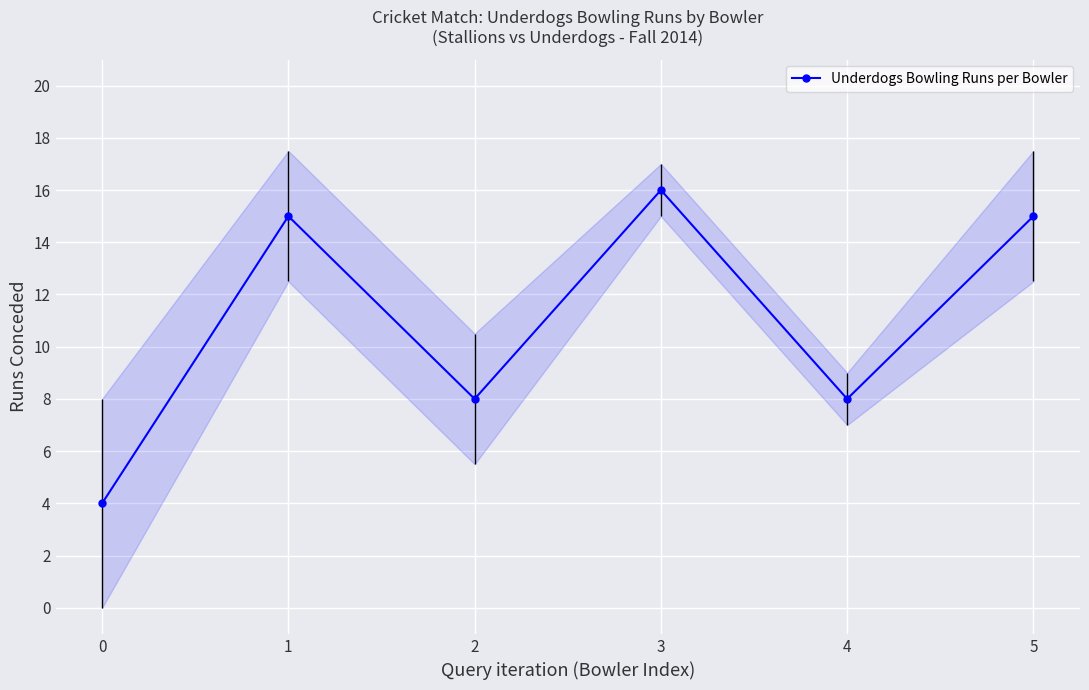

Reading left to right, extract all data points from this chart.

4	15	8	16	8	15